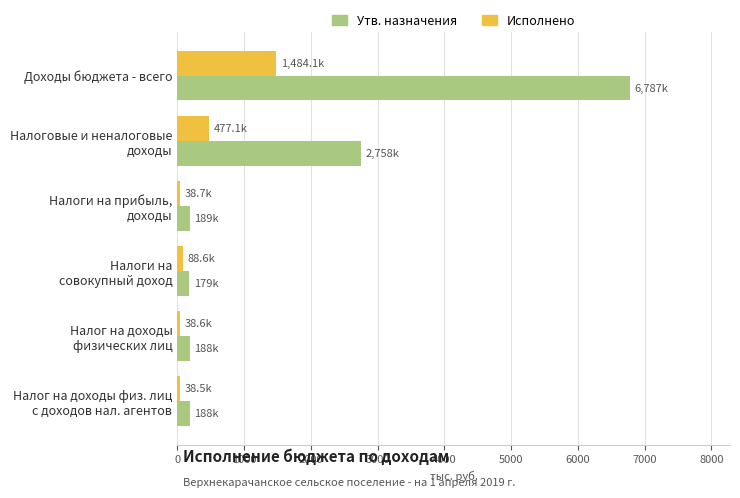

The Утв. назначения series shows 9137.5 at Доходы бюджета - всего. True or false?

False